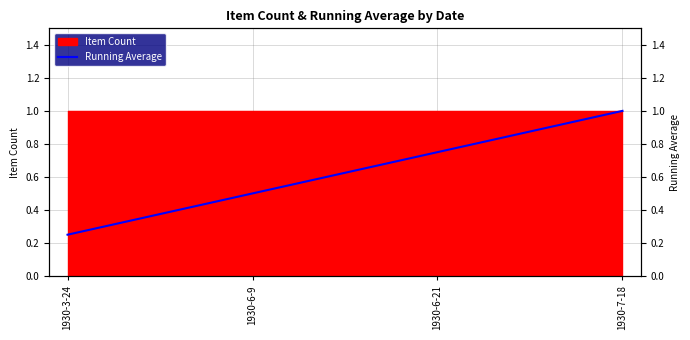

Read the value at 1930-7-18.

1.0